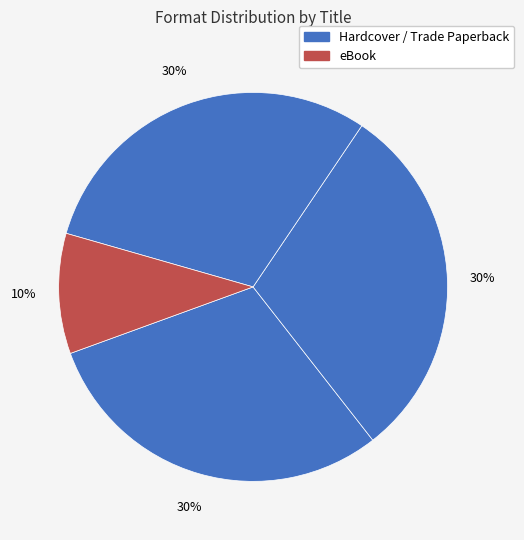

How many segments does this pie chart have?

4